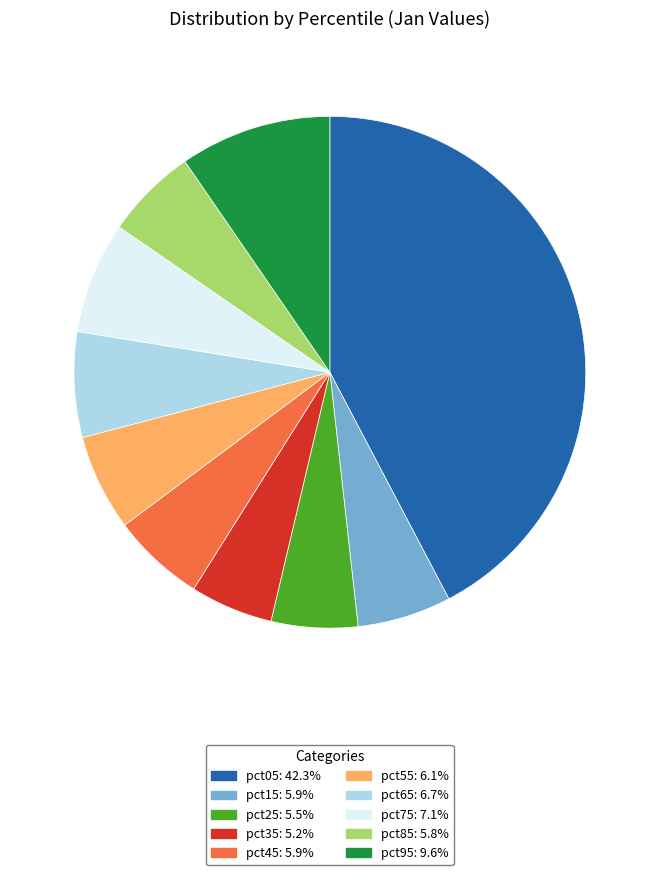

Is pct75: 7.1% the majority of the pie?

No